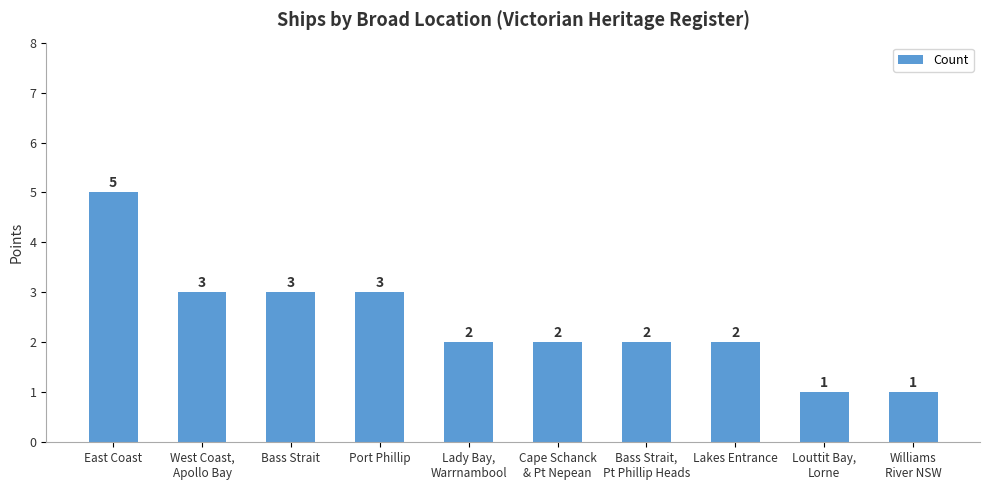

What is the label of the 5th bar from the left?

Lady Bay,
Warrnambool